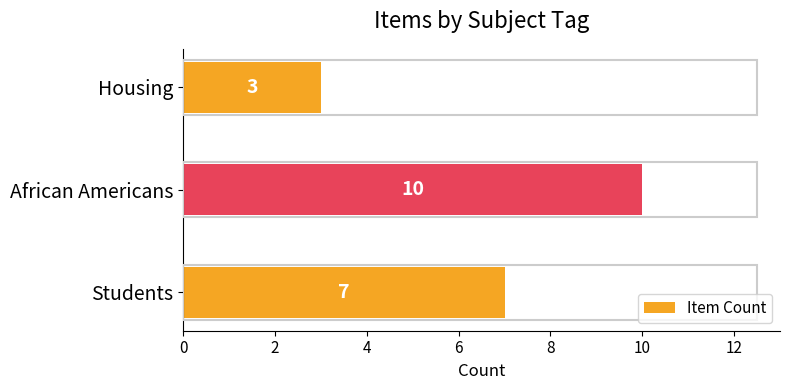

How many values are below 7?

1